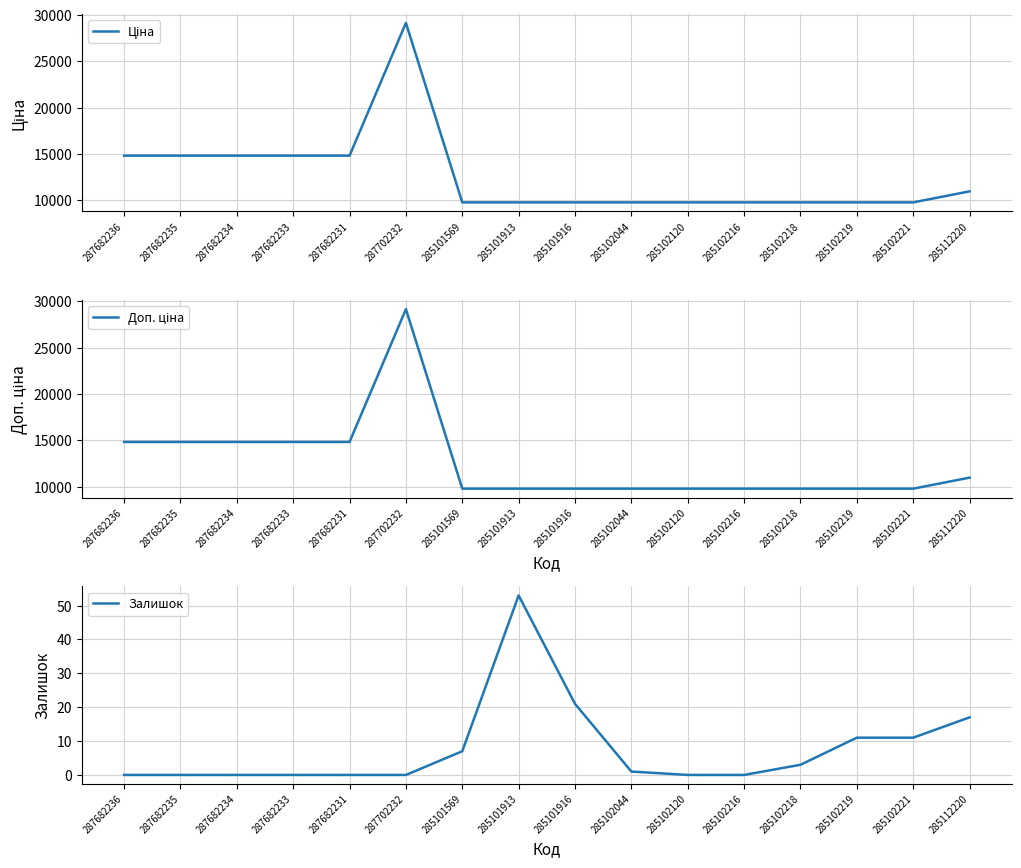

What is the total value across all series at 285101916?

19572.0